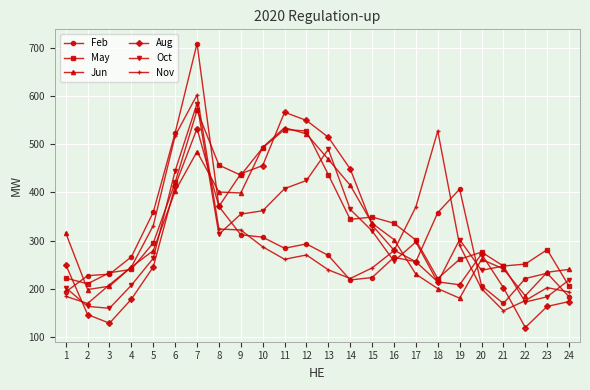

The value of Jun at 6 is 751. True or false?

False